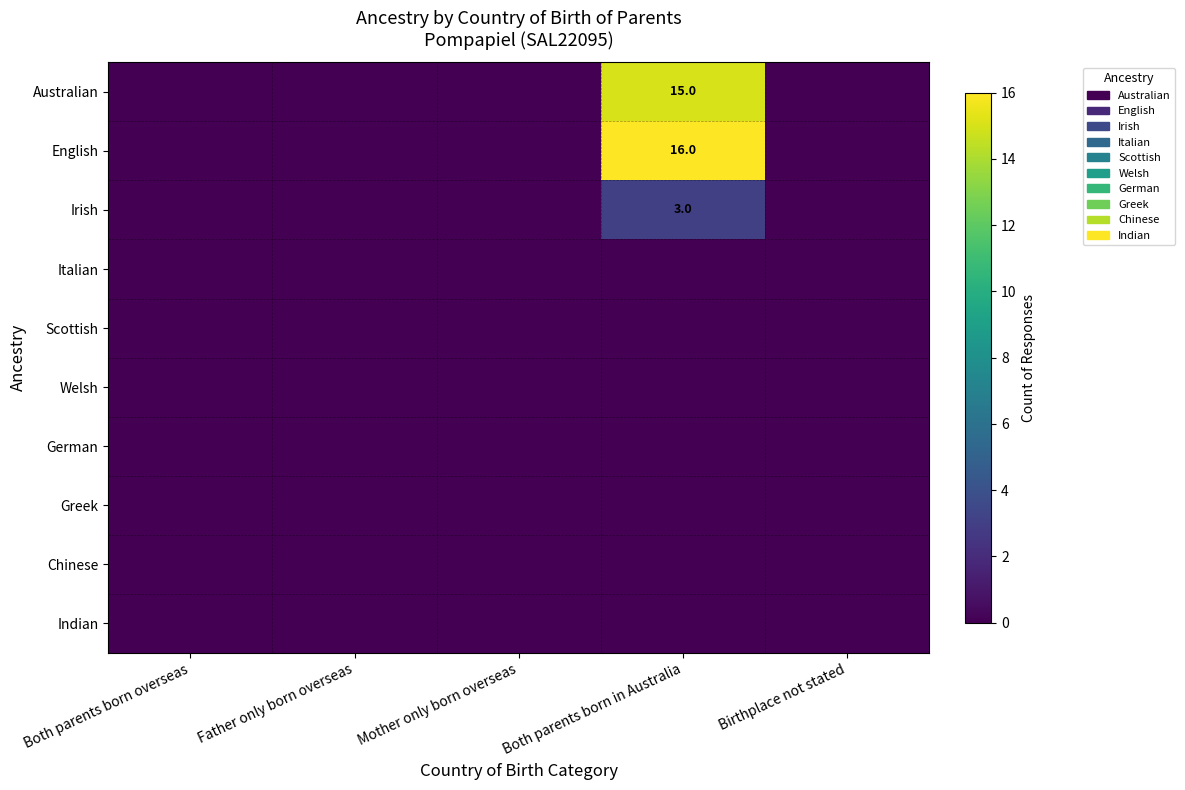

Rank the categories by Indian value from highest to lowest.

Both parents born overseas, Father only born overseas, Mother only born overseas, Both parents born in Australia, Birthplace not stated